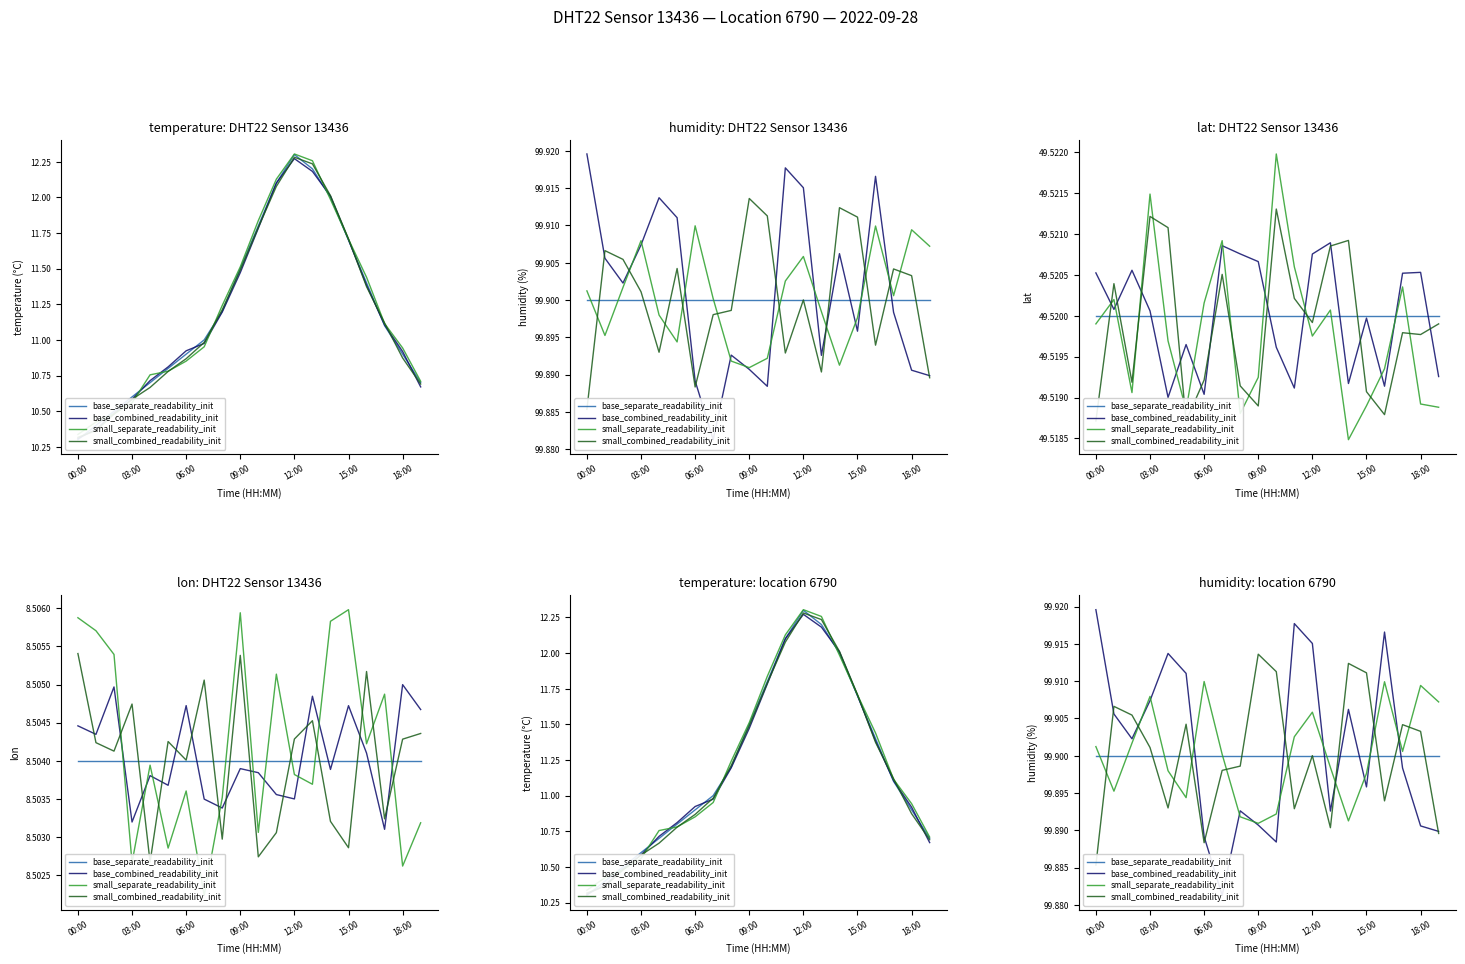

Which series has the largest range (max minus min)?

base_combined_readability_init